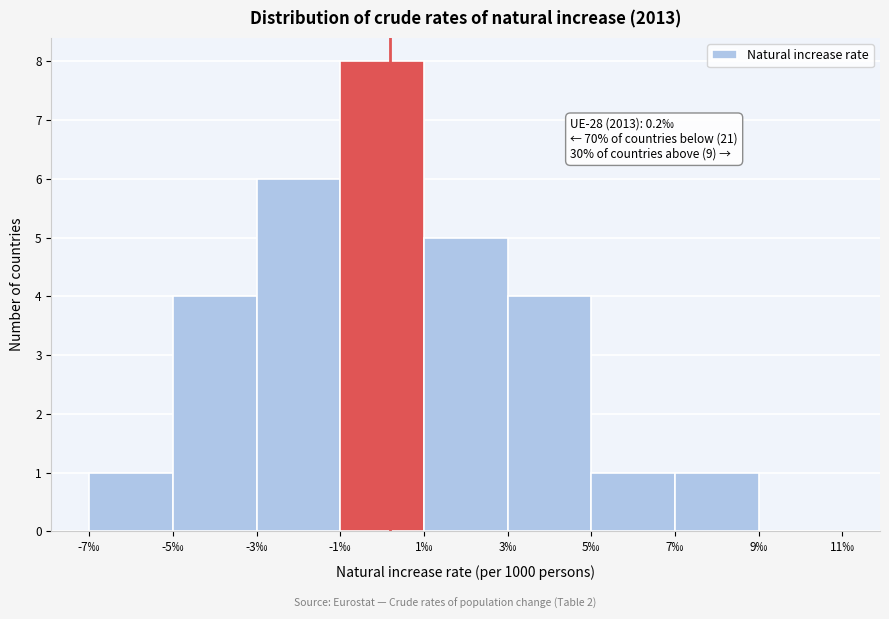

Which range on the x-axis has the tallest bar?

-1 to 1